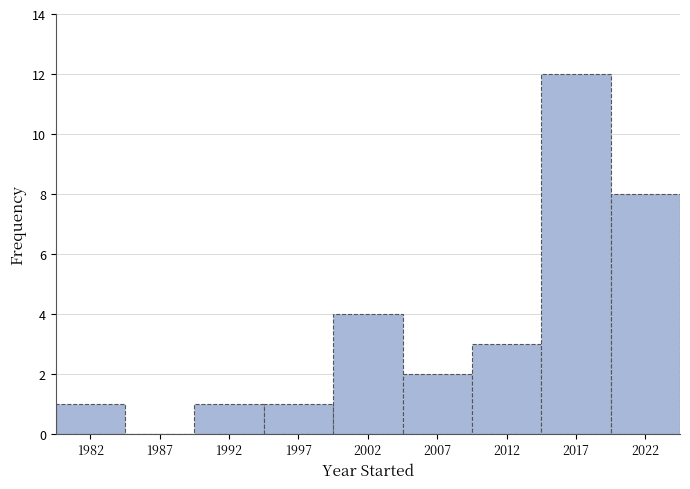

Reading left to right, what are all the values shown in this chart?

1982=1	1987=0	1992=1	1997=1	2002=4	2007=2	2012=3	2017=12	2022=8